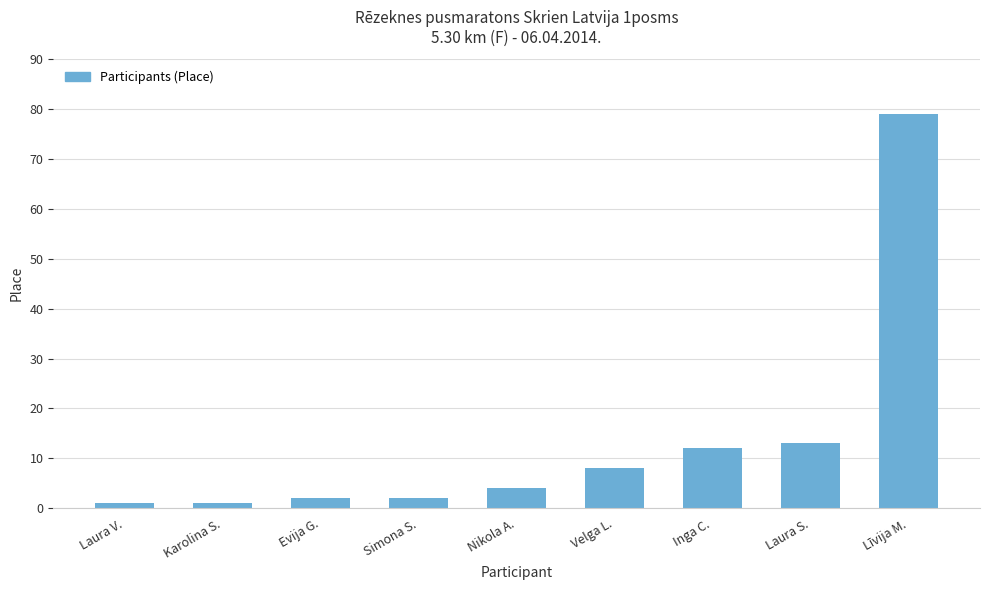

True or false: the data shows 4 at Nikola A..

True